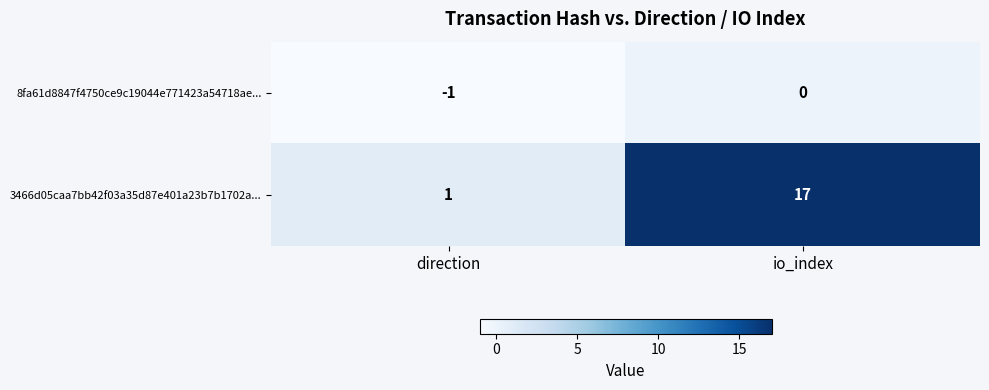

Which series has the largest total across all categories?

3466d05caa7bb42f03a35d87e401a23b7b1702a...